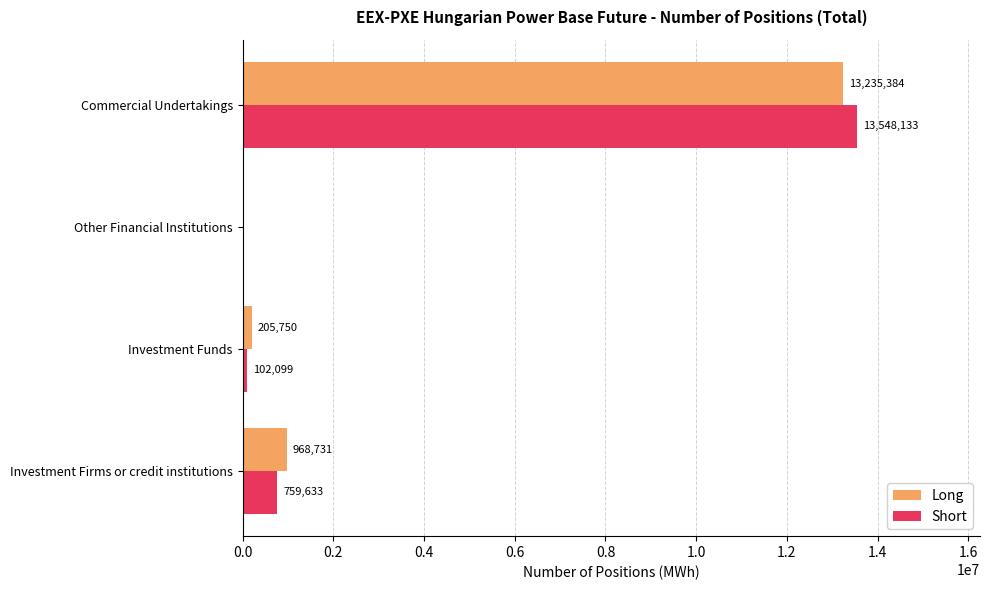

Which category has the highest value in the Long series?

Commercial Undertakings